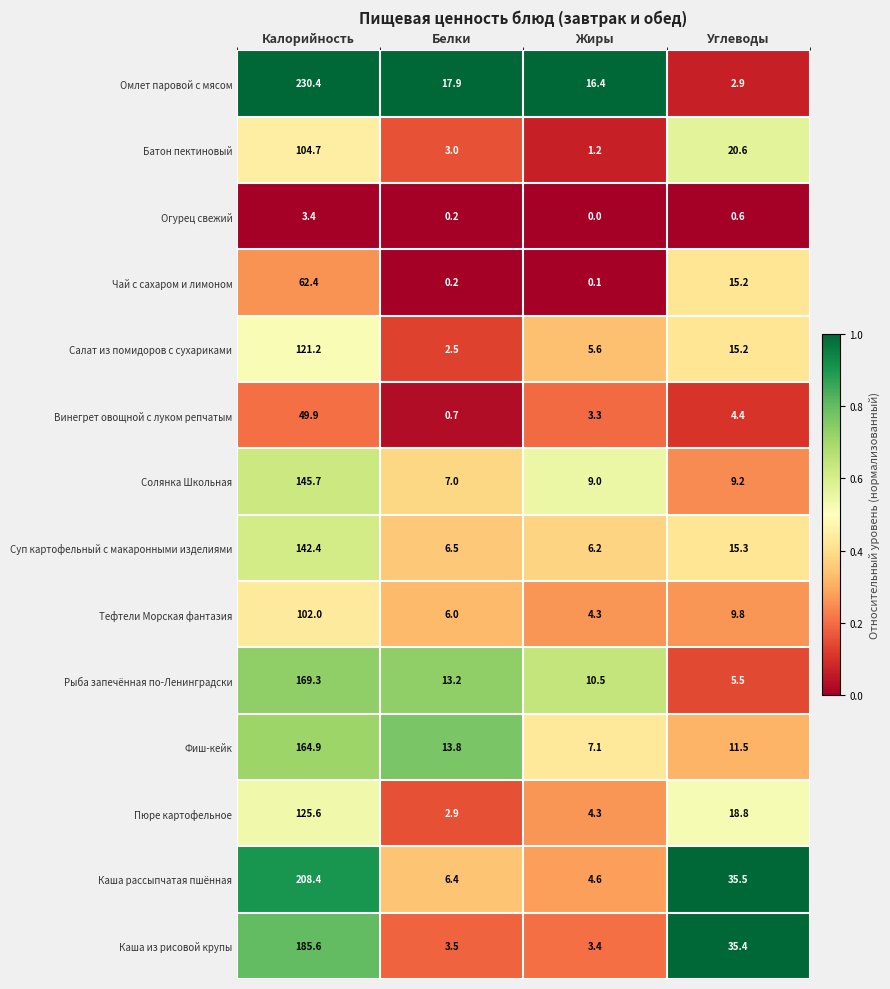

What is the average value of the Омлет паровой с мясом series?

66.9